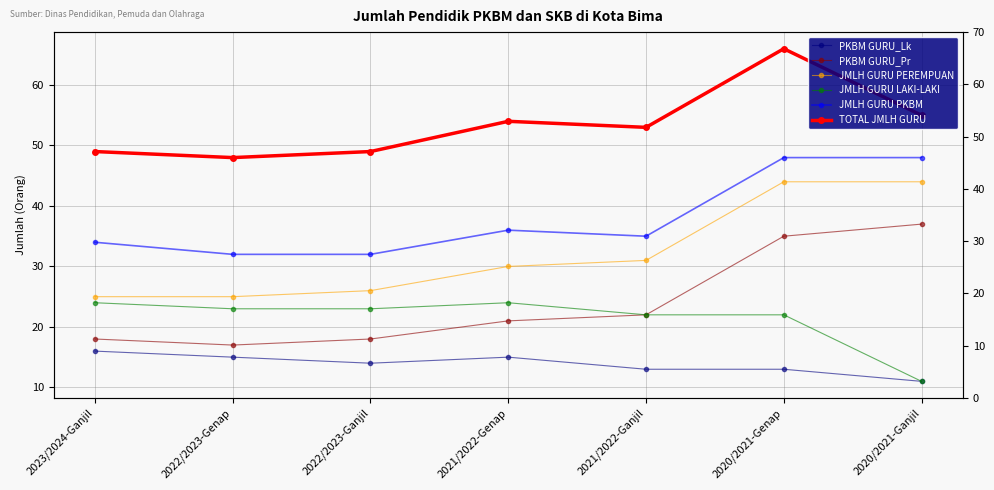

What is the difference between the JMLH GURU PEREMPUAN values at 2023/2024-Ganjil and 2020/2021-Ganjil?

19